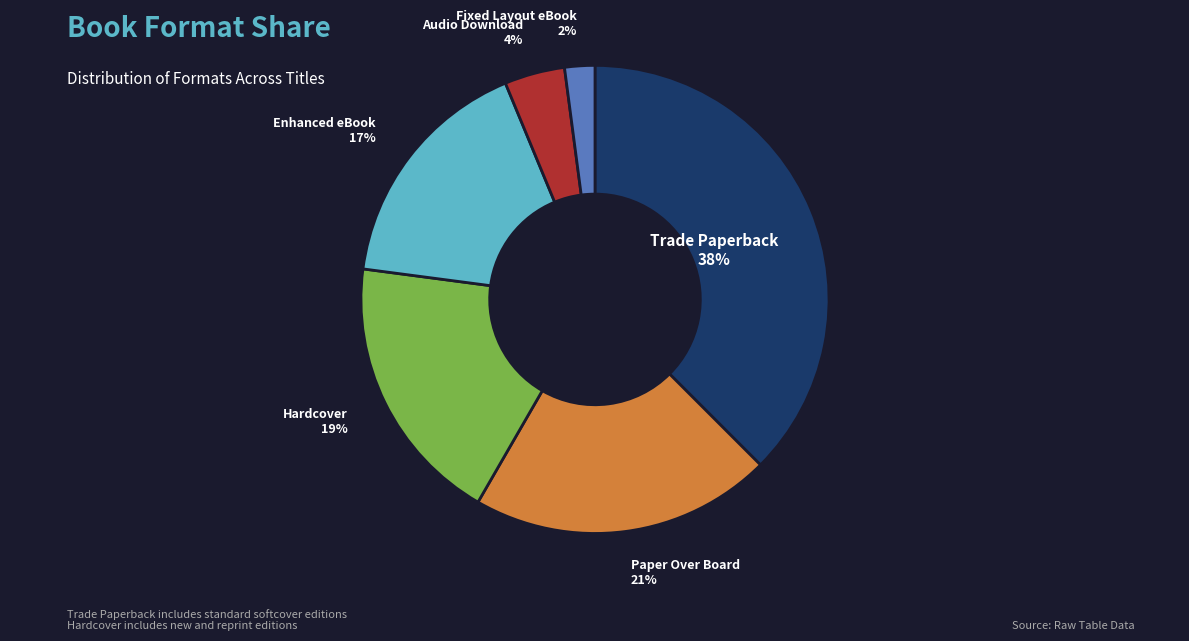

Combined, do Trade Paperback and Enhanced eBook account for over 50%?

Yes